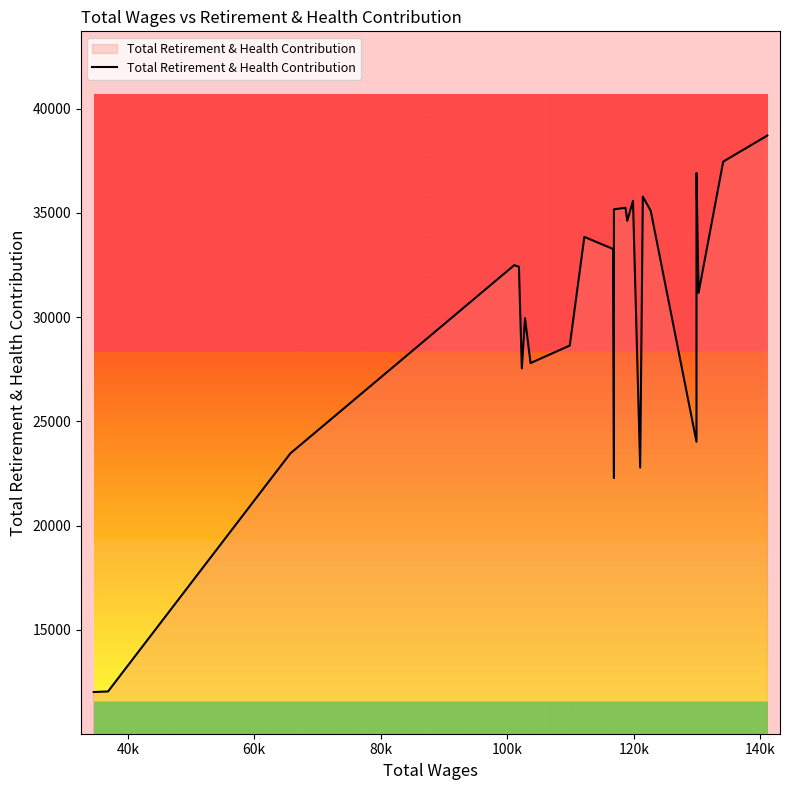

Reading left to right, transcribe all the data shown in this chart.

12010	12038	23460	32492	32413	27538	29948	27794	28635	33848	33269	22278	34914	35172	35246	34619	35579	22784	35781	35102	24020	36914	31163	37461	38712